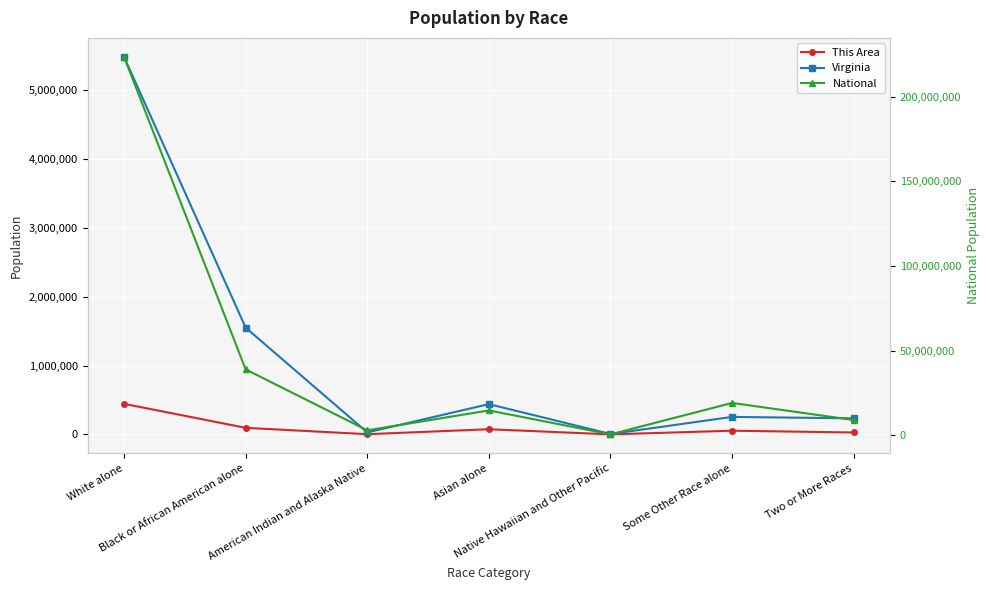

Count the number of data series in this chart.

3